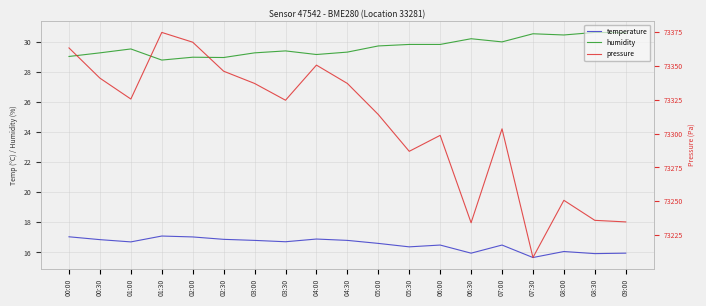

At 03:30, list the series in order from largest to smallest.

pressure, humidity, temperature